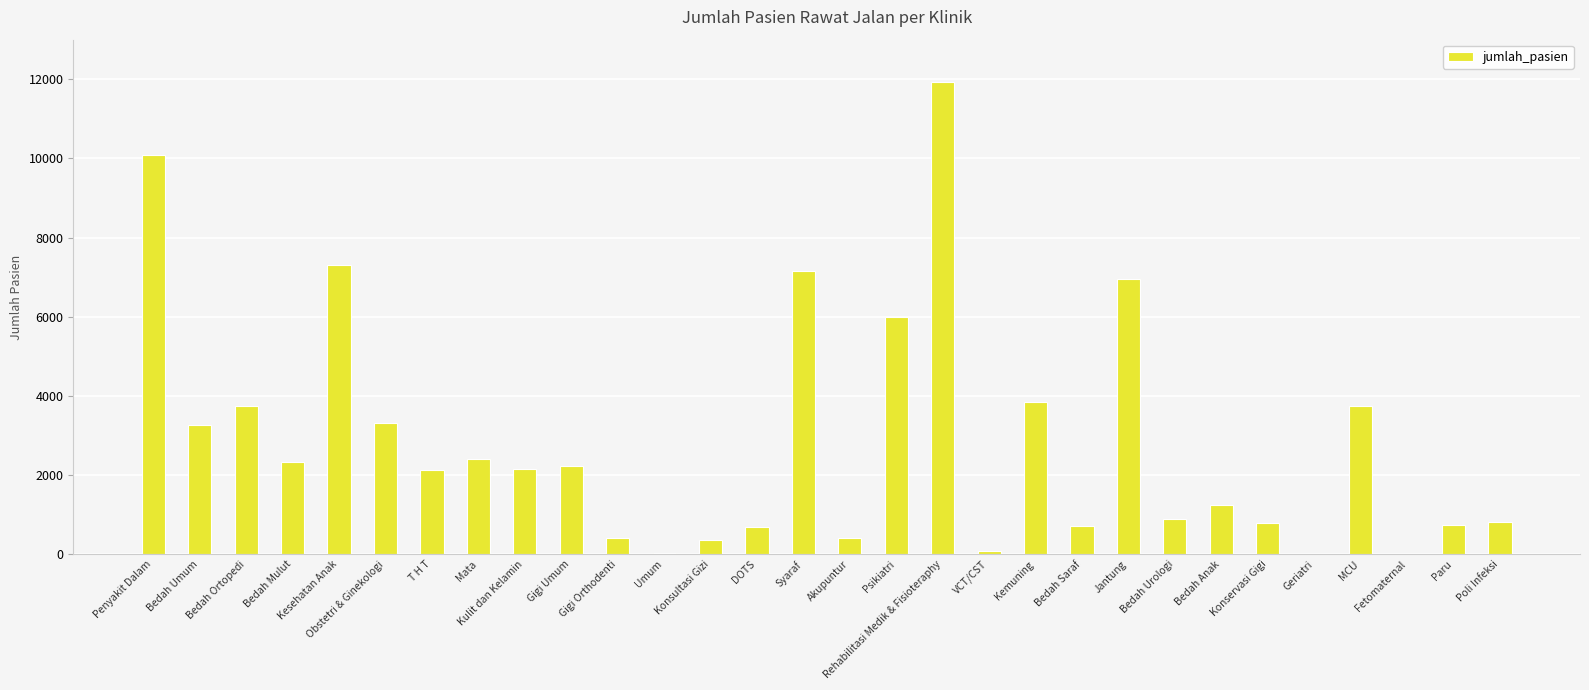

Which label corresponds to the largest value in the chart?

Rehabilitasi Medik & Fisioteraphy